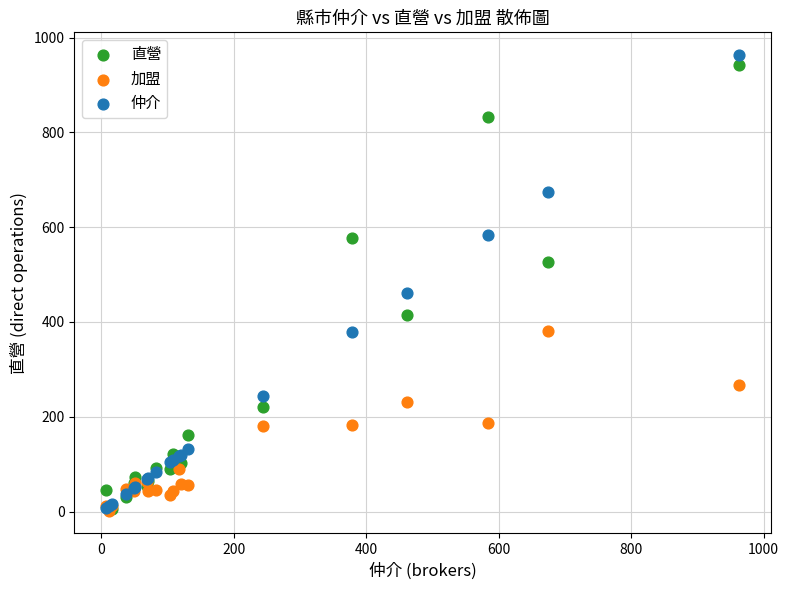

What are all the series names shown in the legend?

直營, 加盟, 仲介